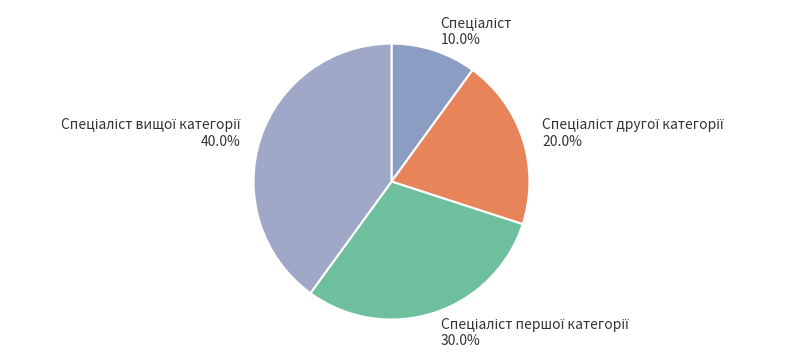

Is there a majority slice in this chart?

No